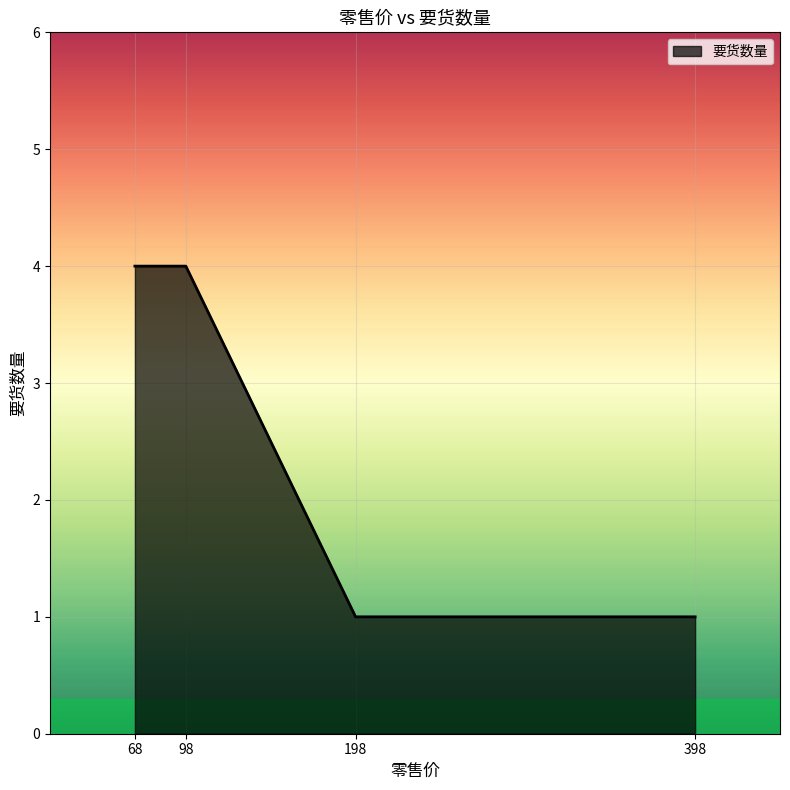

What is the greatest value displayed?

4